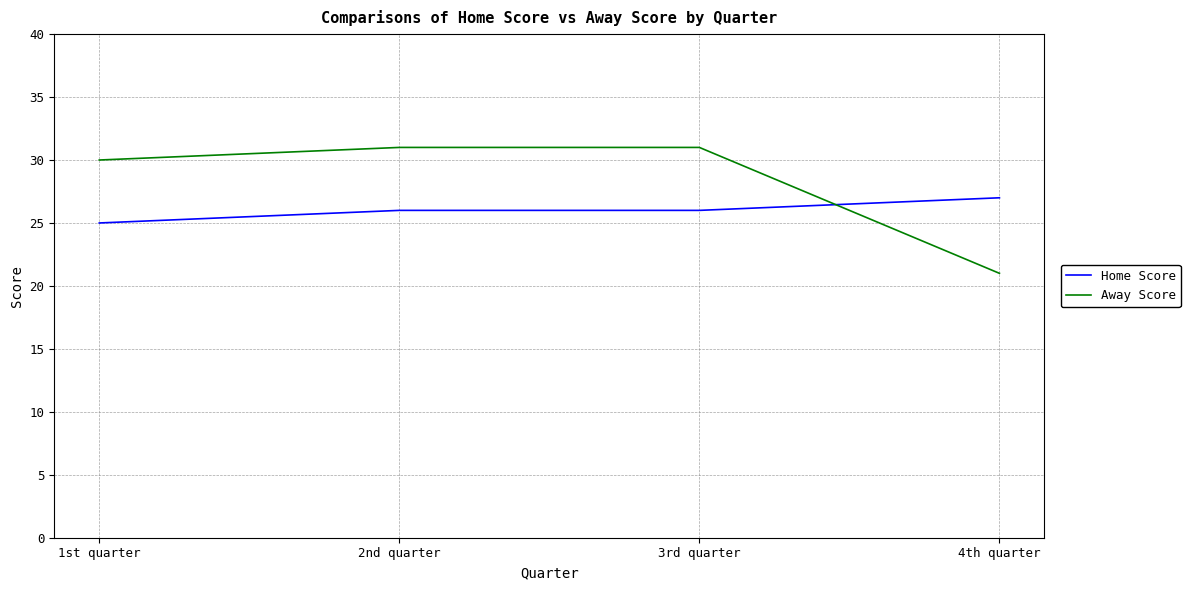

What value does the Home Score series have at 2nd quarter?

26